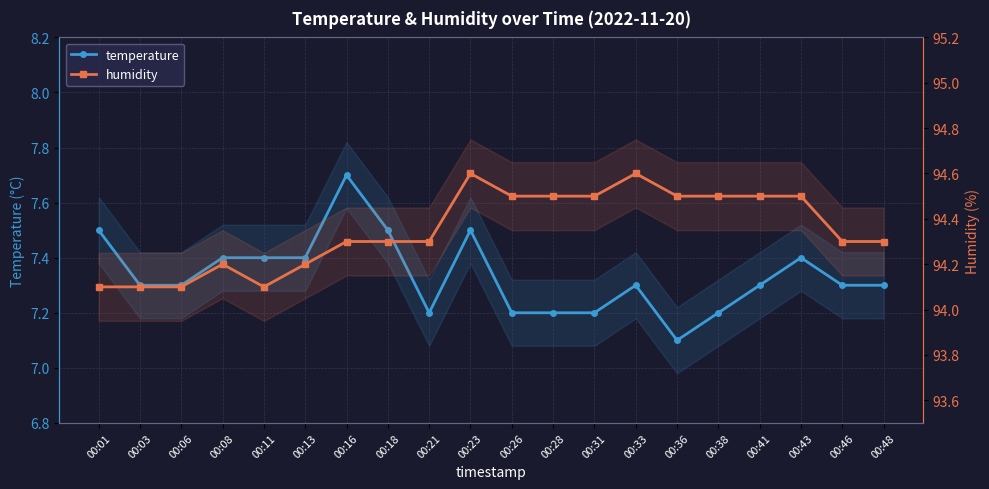

True or false: temperature and humidity cross at least once.

False